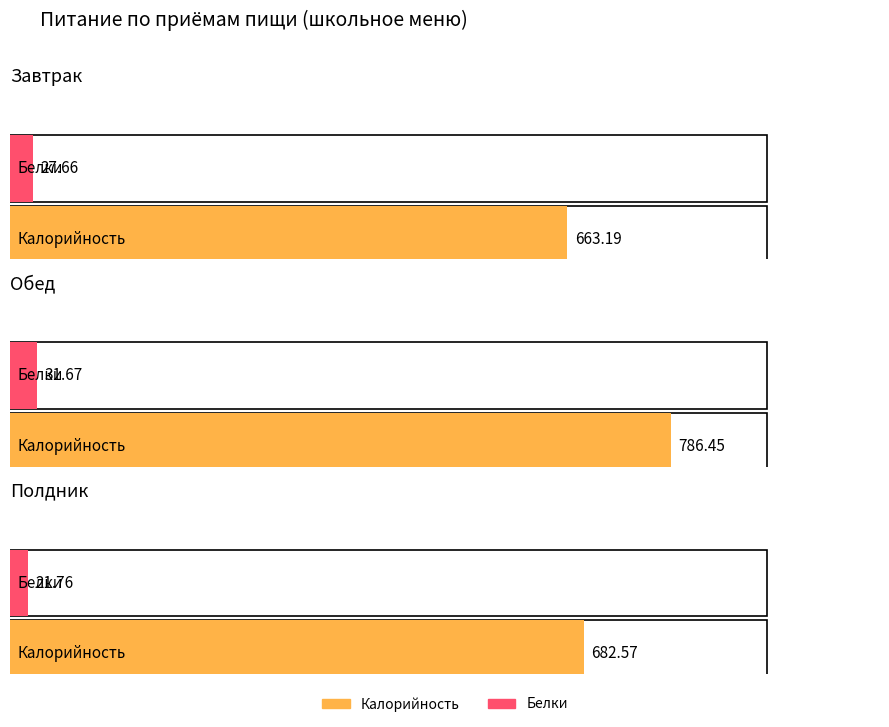

Between Обед and Полдник, which series saw the biggest shift?

Калорийность